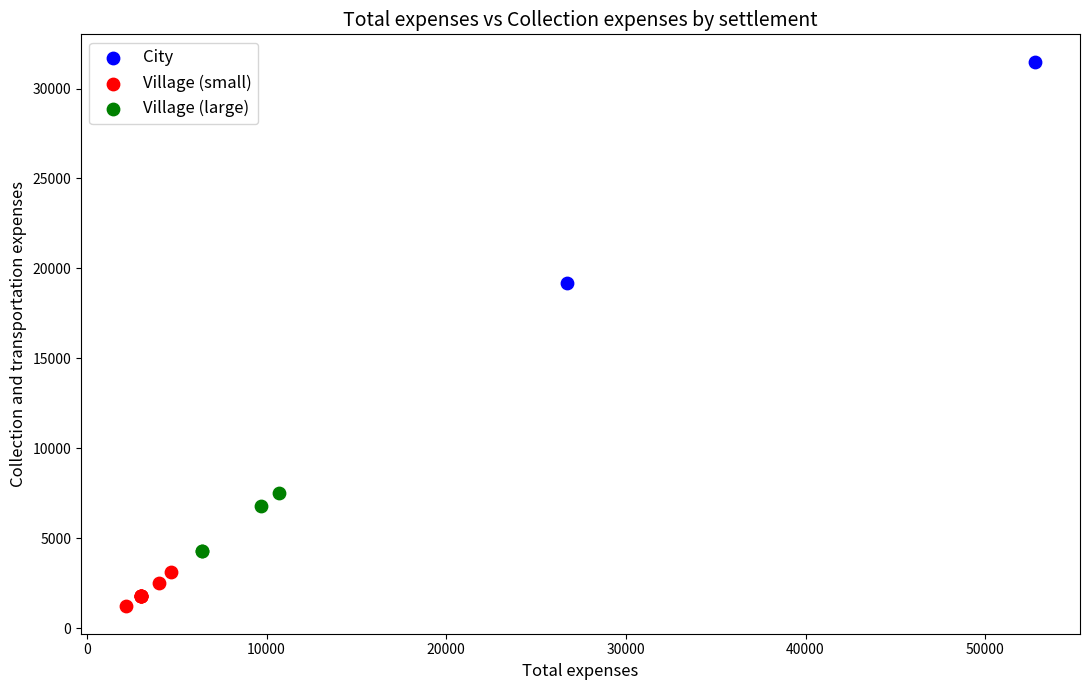

What are all the series names shown in the legend?

City, Village (small), Village (large)